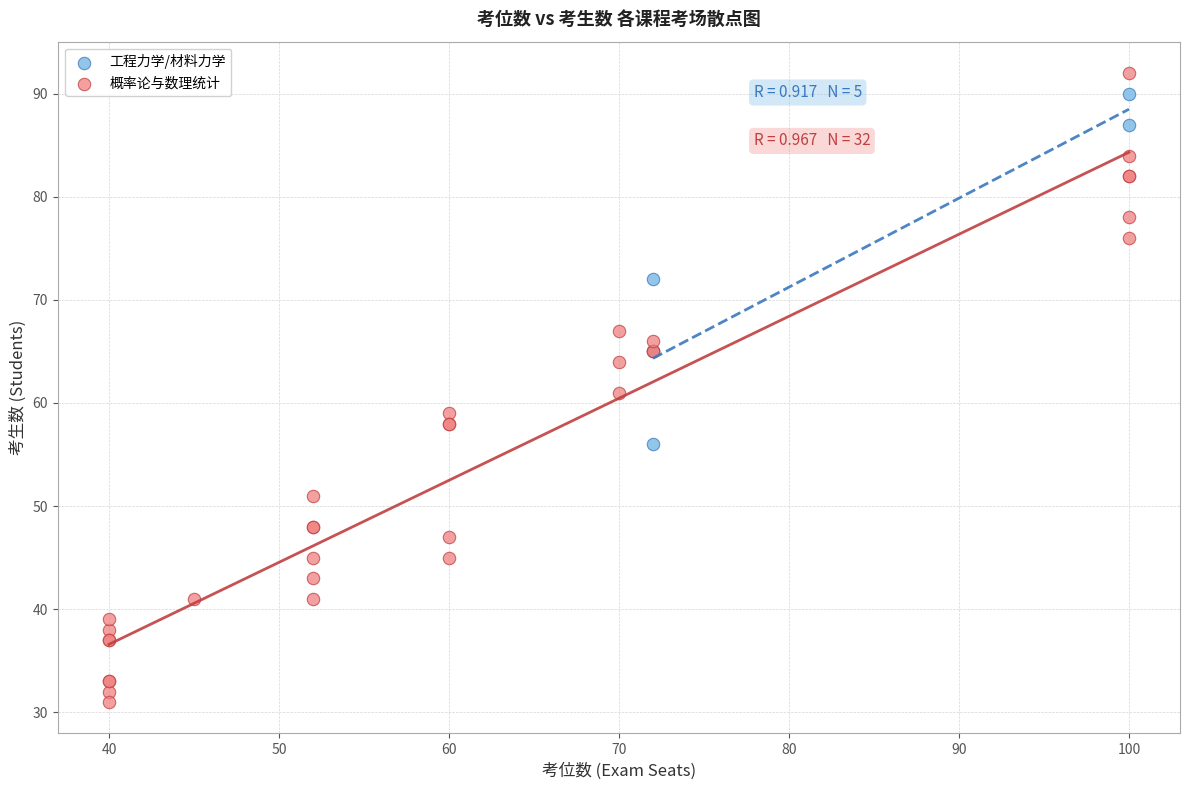

Which series reaches the minimum Y coordinate?

概率论与数理统计